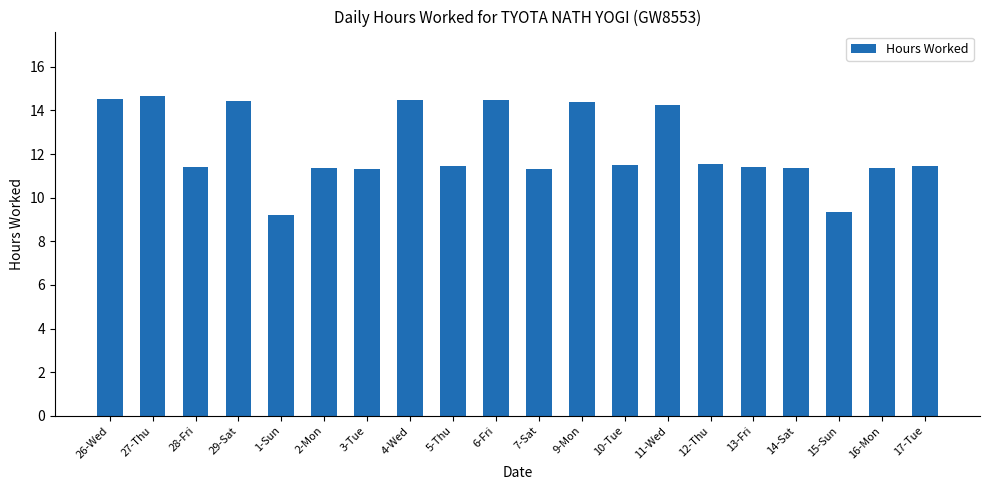

True or false: the data shows 9.3 at 27-Thu.

False